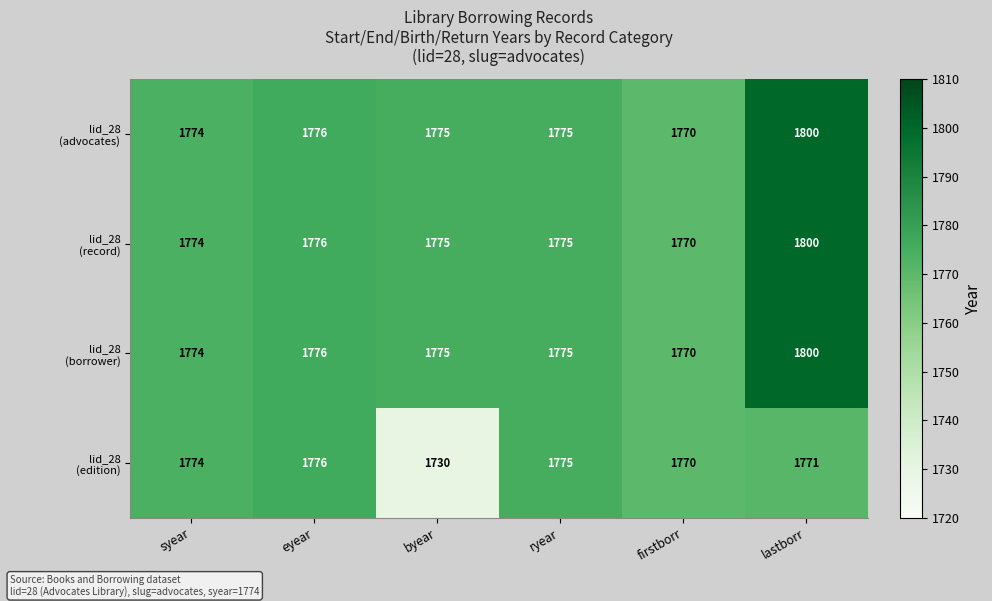

What is the spread (max minus min) of values at lastborr?

29